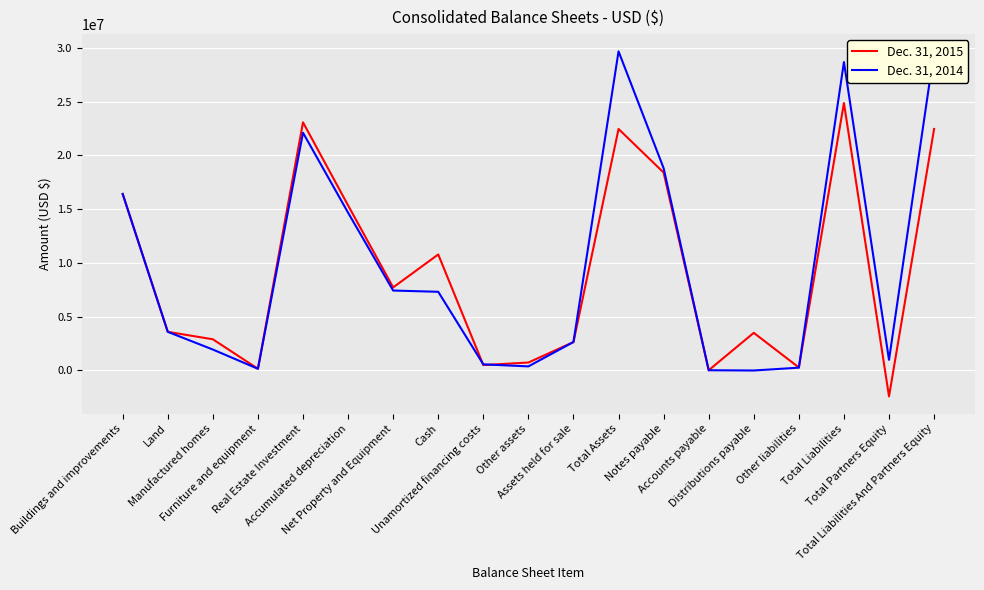

How many values in Dec. 31, 2015 are above zero?

18